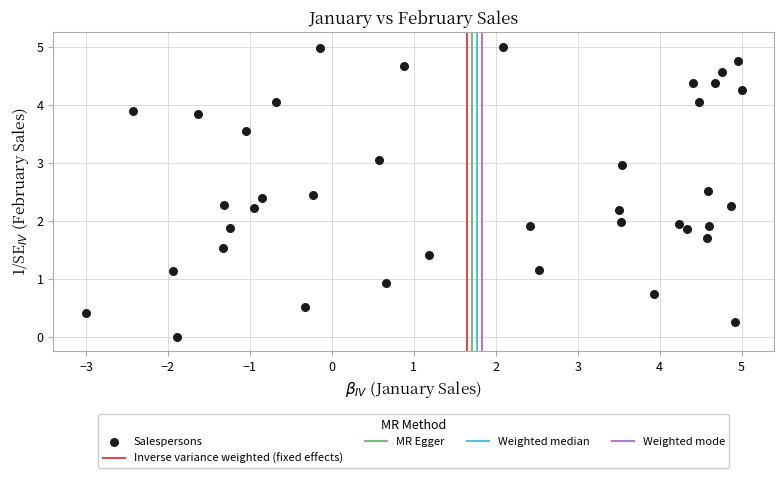

What is the range of X values (max minus min)?

8.0